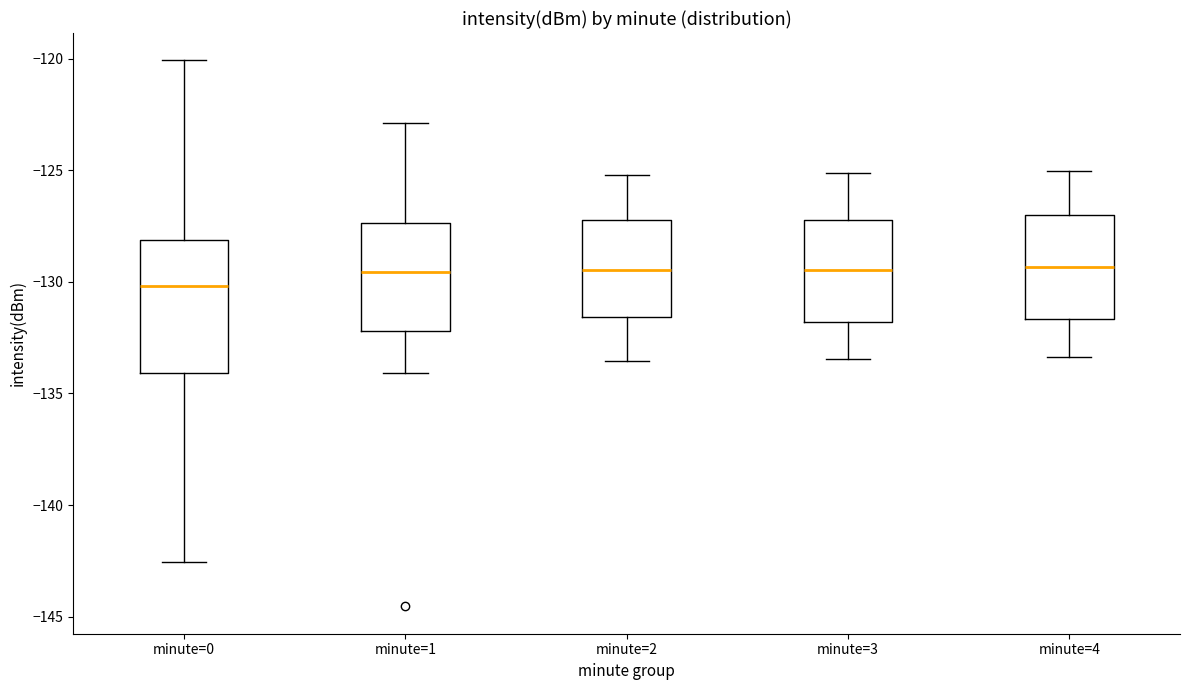

Reading left to right, transcribe this box plot: for each box, give where its median line is, the range the box spans, and where its two whiskers end, as read against the y-axis. The values are not printed on the chart, so give them approximately, as read against the axis.

minute=0: median -130.0, box -134.0 to -128.0, whiskers -142.5 to -120.0
minute=1: median -129.5, box -132.0 to -127.5, whiskers -134.0 to -123.0
minute=2: median -129.5, box -131.5 to -127.0, whiskers -133.5 to -125.0
minute=3: median -129.5, box -132.0 to -127.0, whiskers -133.5 to -125.0
minute=4: median -129.5, box -131.5 to -127.0, whiskers -133.5 to -125.0